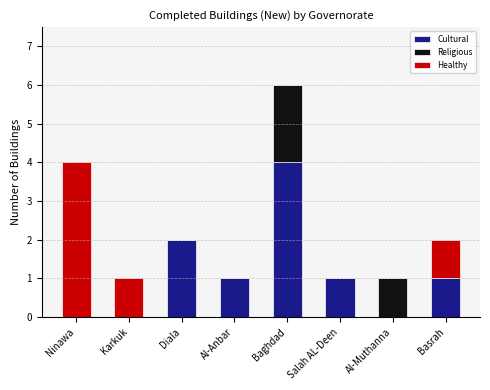

Are the bars grouped side by side (vs. stacked)?

No